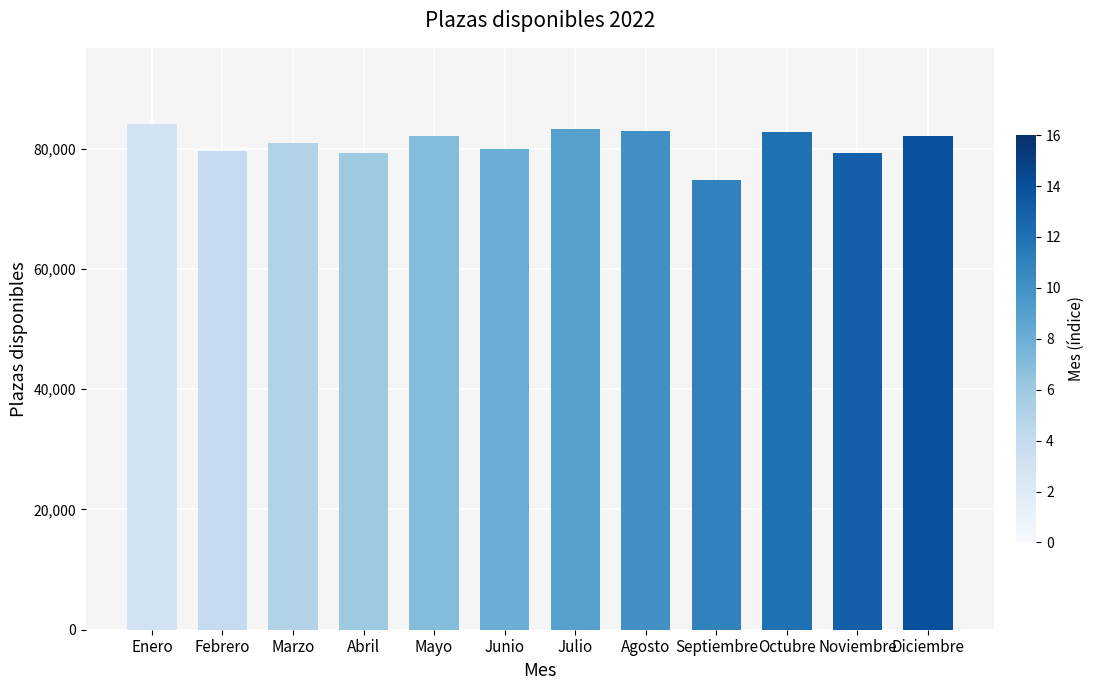

How many categories are shown in the chart?

12